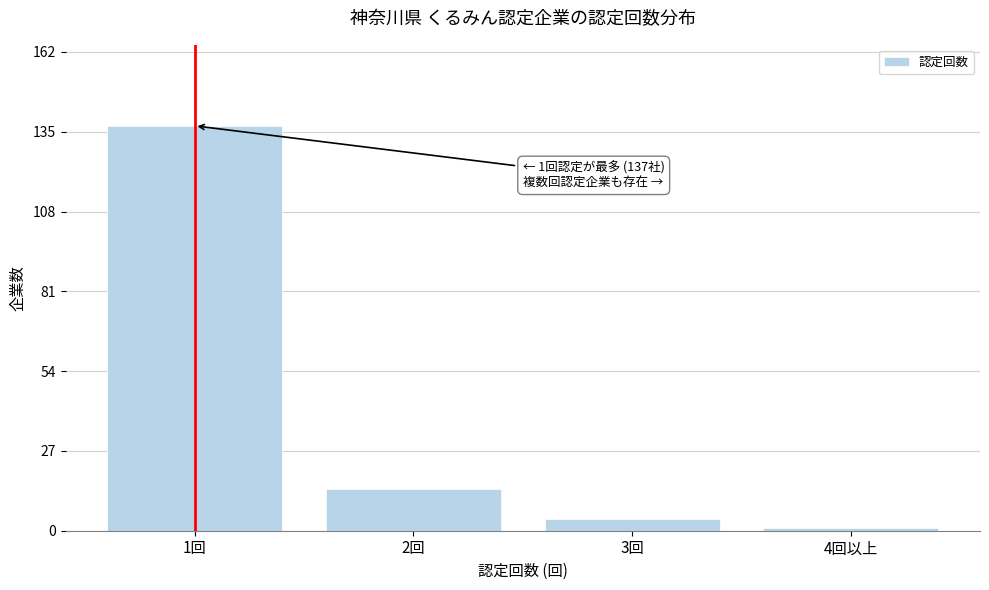

Reading left to right, list all the values displayed in this chart.

137	14	4	1